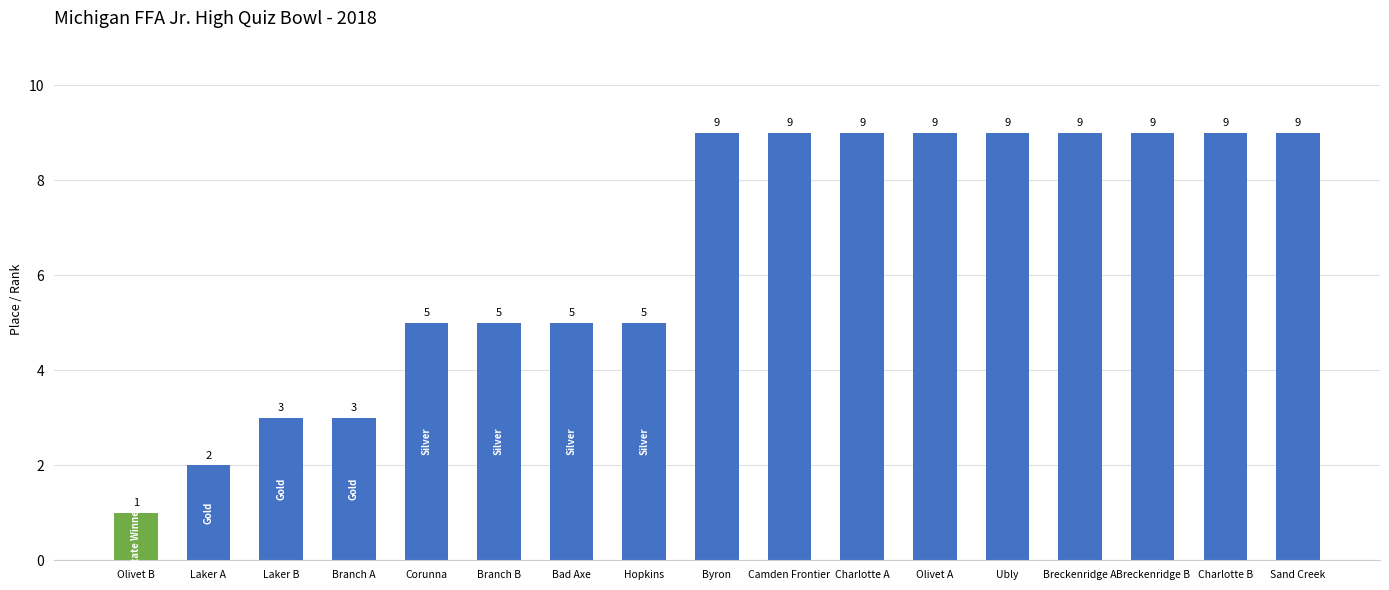

The chart shows a value of 9 at Camden Frontier. True or false?

True